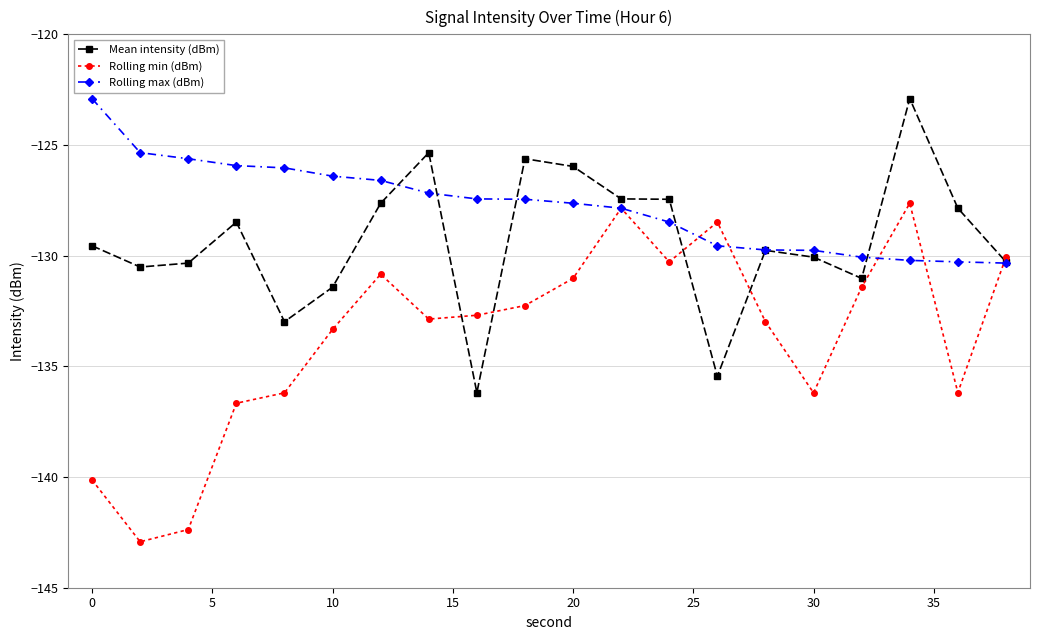

True or false: Rolling max (dBm) and Mean intensity (dBm) intersect in this chart.

True